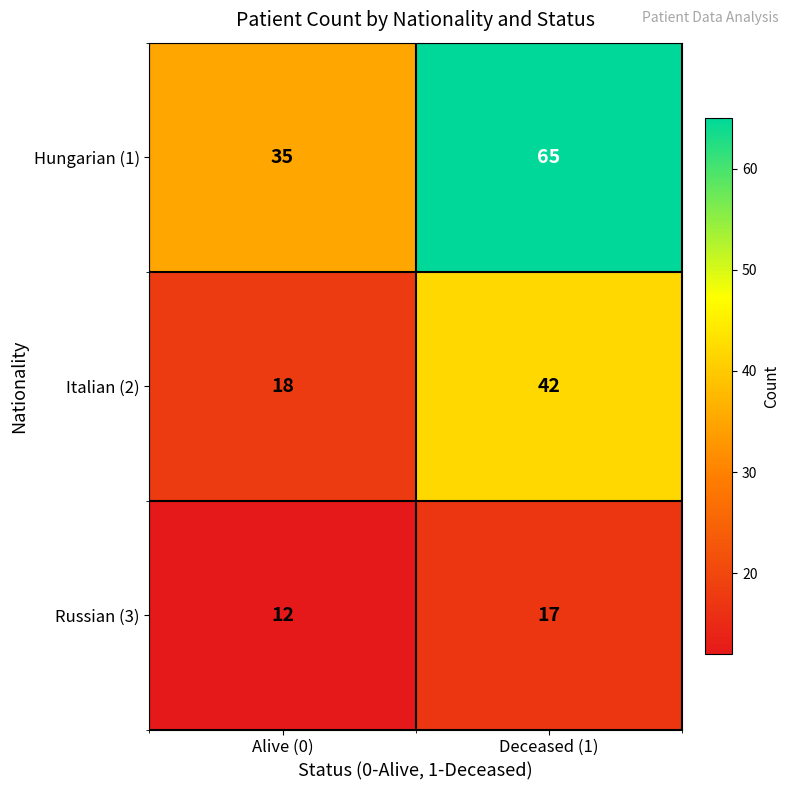

Rank the series by their maximum value, from lowest to highest.

Russian (3), Italian (2), Hungarian (1)